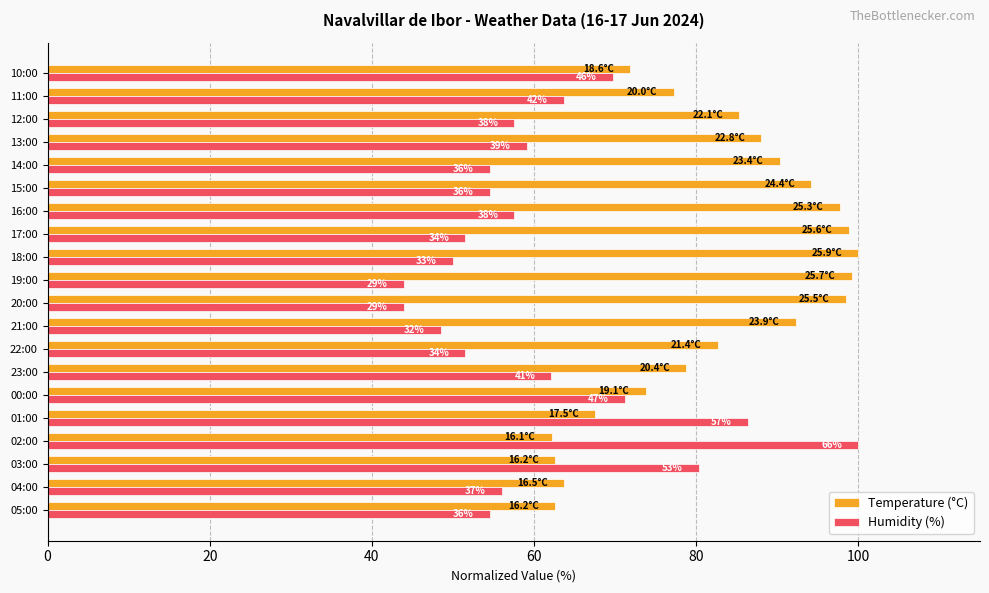

At how many categories does at least one series exceed 55?

20